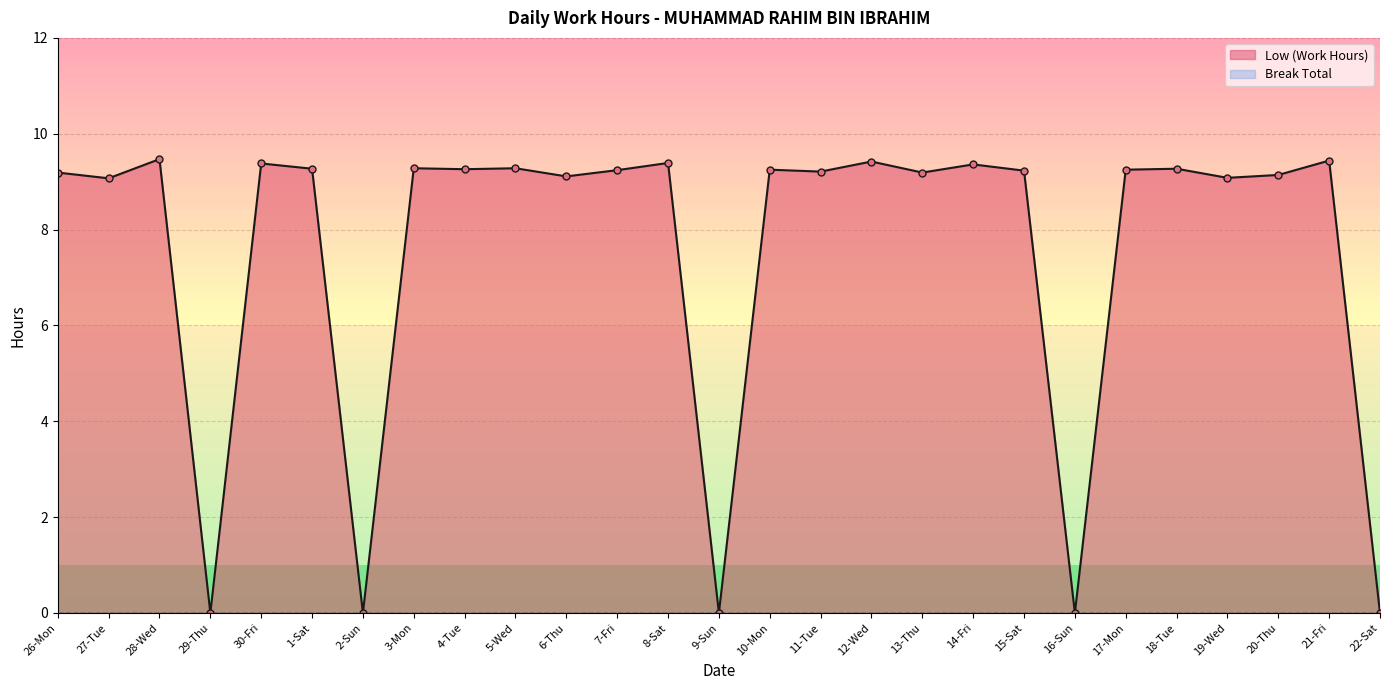

At which label does the data first exceed 9?

26-Mon